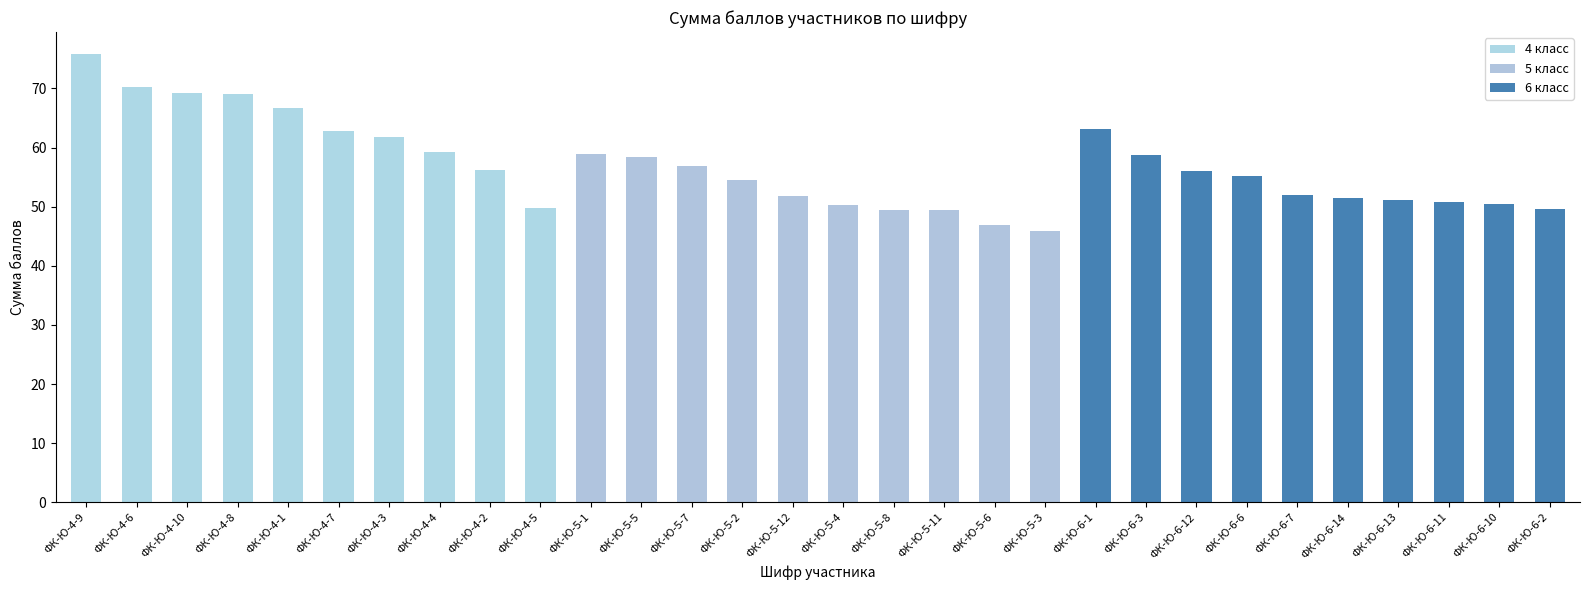

Which has a higher value, ФК-Ю-6-7 or ФК-Ю-5-7?

ФК-Ю-5-7